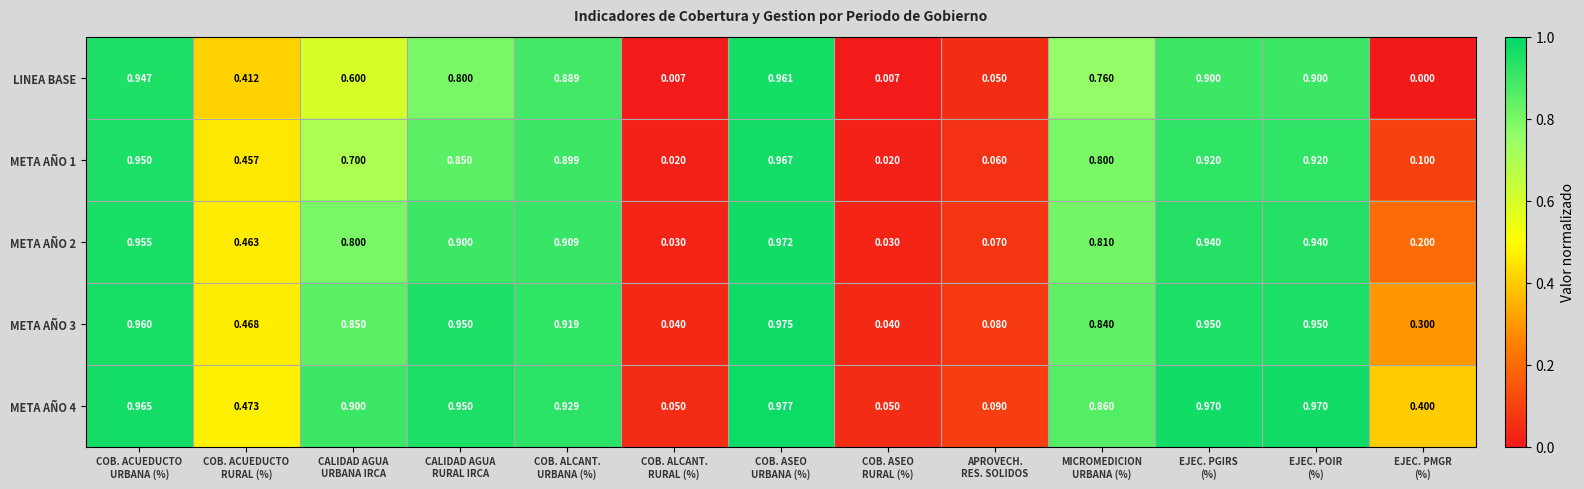

Rank the series by their maximum value, from lowest to highest.

LINEA BASE, META AÑO 1, META AÑO 2, META AÑO 3, META AÑO 4